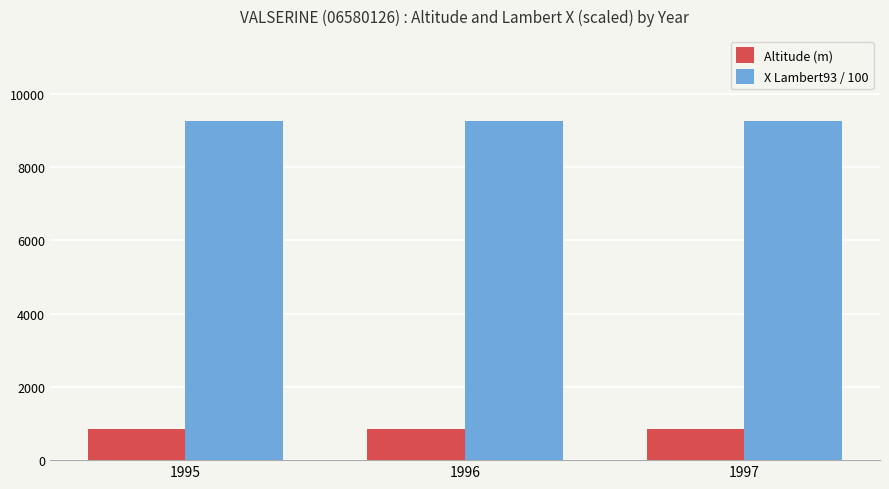

Rank the series by their maximum value, from lowest to highest.

Altitude (m), X Lambert93 / 100